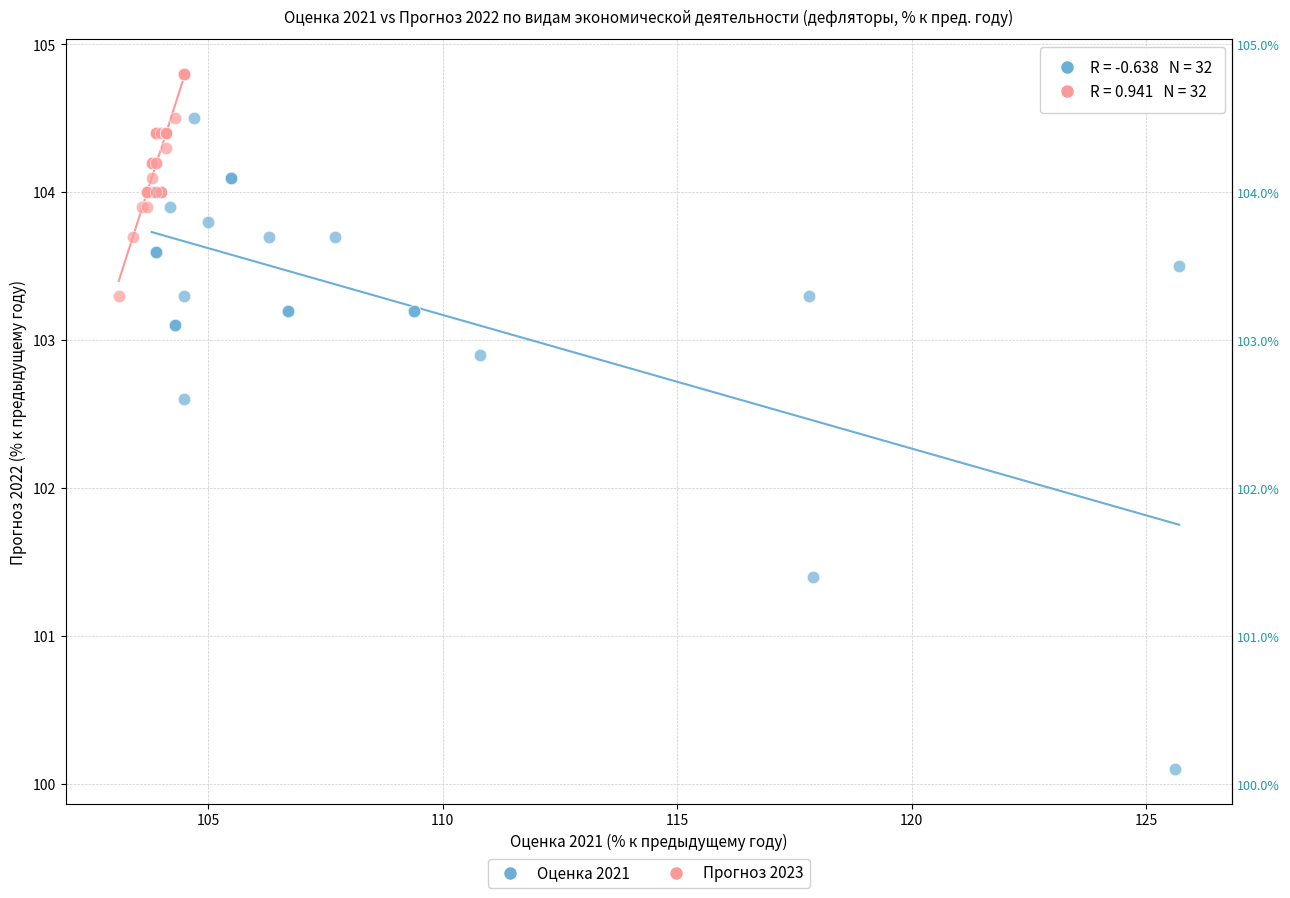

Which series contains the lowest Y value?

Оценка 2021